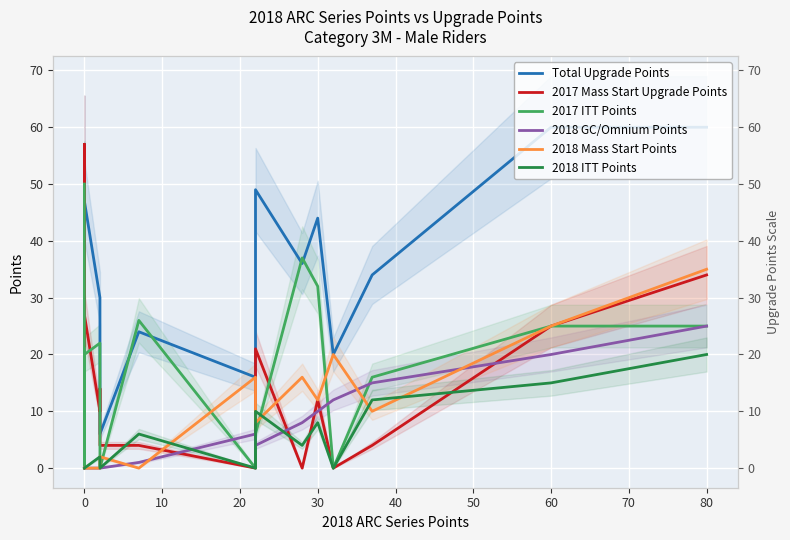

Which series has the largest total across all categories?

Total Upgrade Points